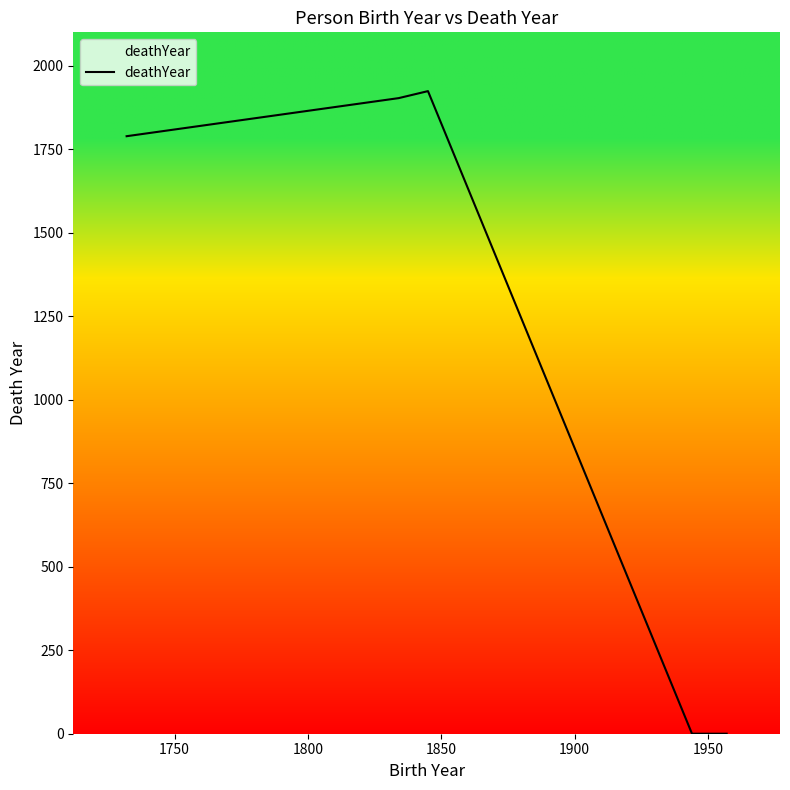

What is the greatest value displayed?

1924